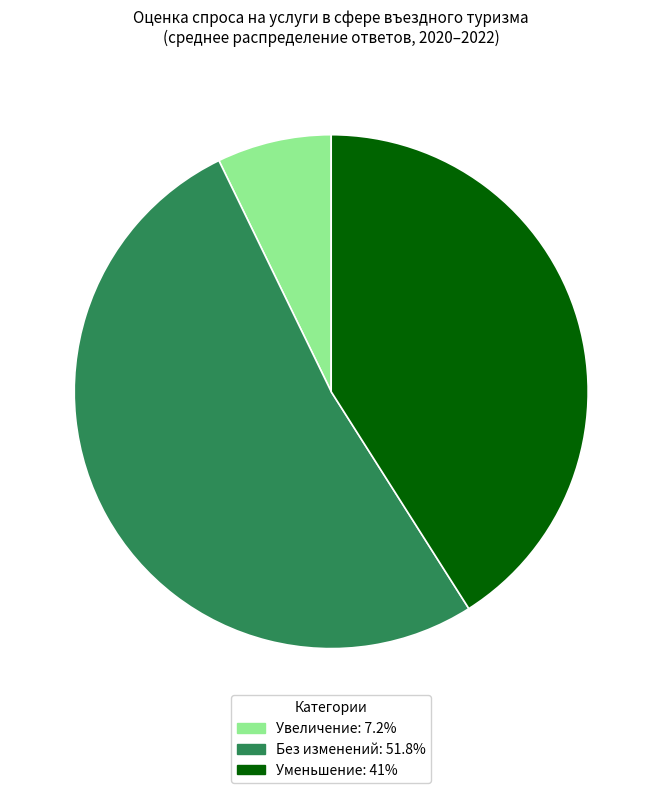

How many segments does this pie chart have?

3